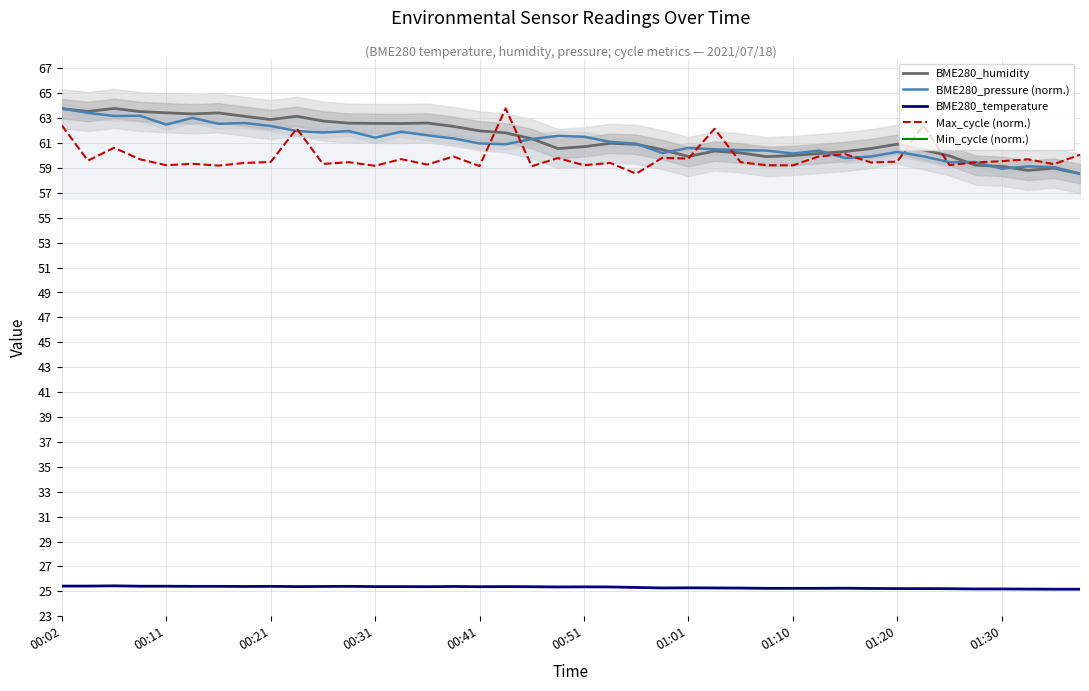

What is the sum of all BME280_pressure (norm.) values?

2444.3